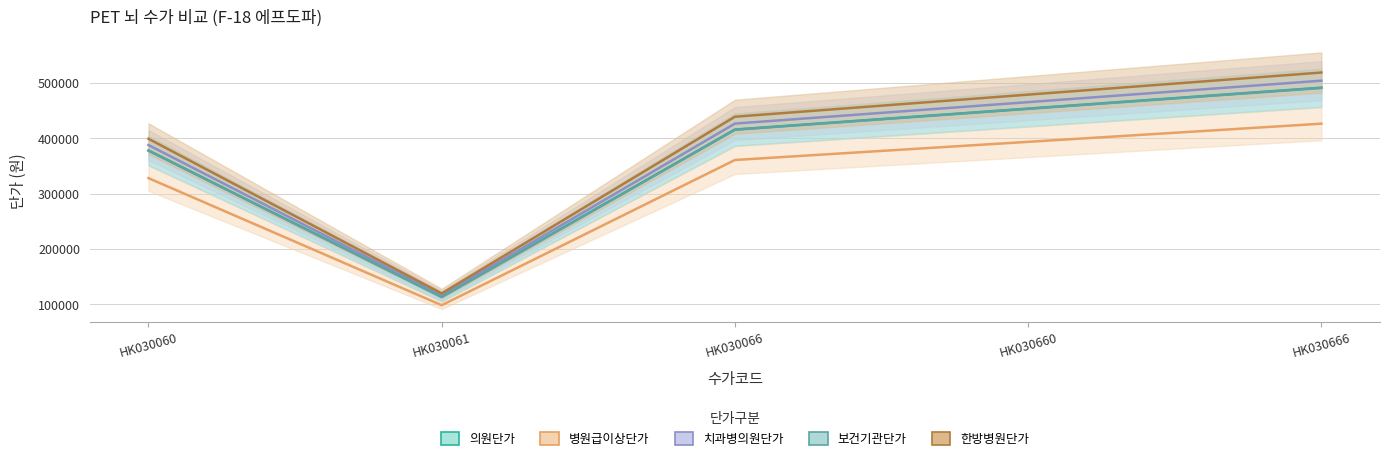

Rank the categories by 한방병원단가 value from highest to lowest.

HK030666, HK030660, HK030066, HK030060, HK030061